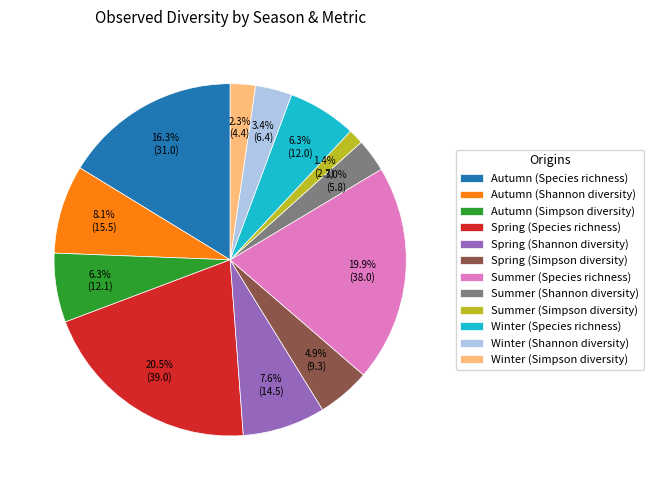

To the nearest percent, what is the combined percentage of Winter (Shannon diversity) and Autumn (Simpson diversity)?

10%